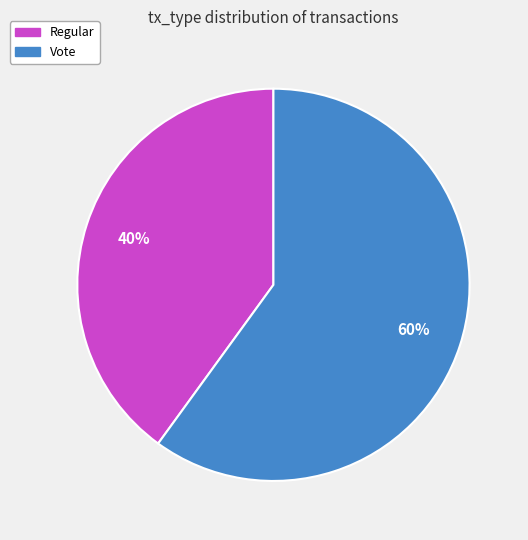

Is there any slice that represents more than half of the pie?

Yes